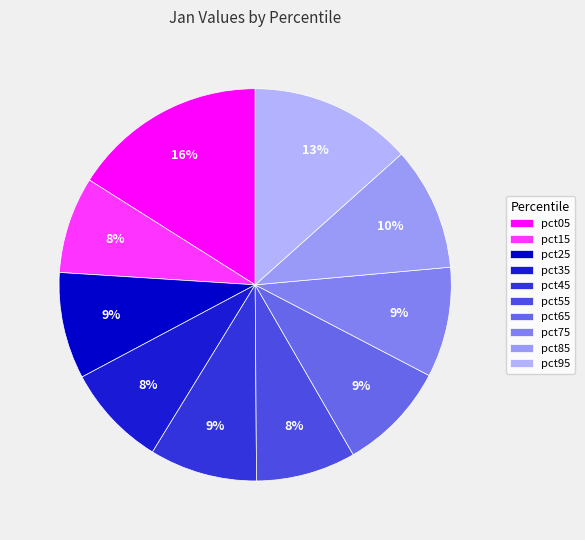

How many segments does this pie chart have?

10